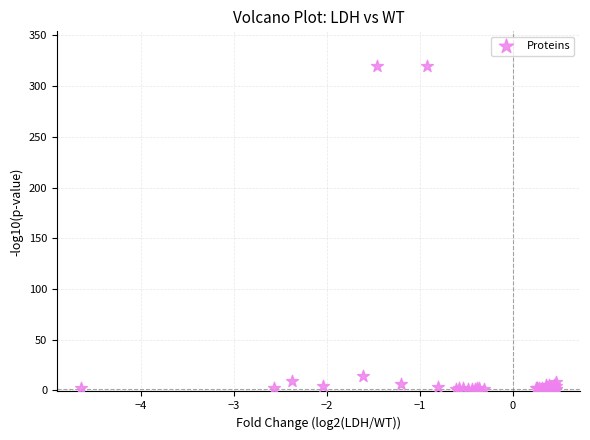

What Y value in the scatter plot is closest to 160?

14.0